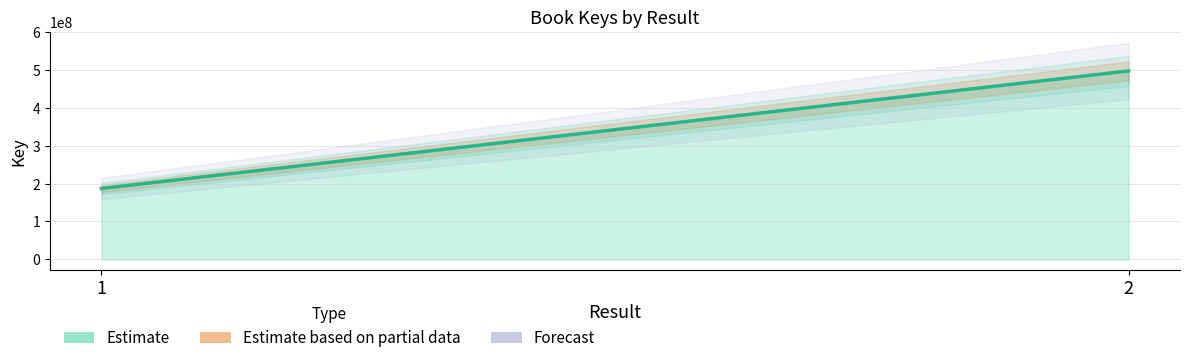

What is the difference between the maximum and minimum values?

310574085